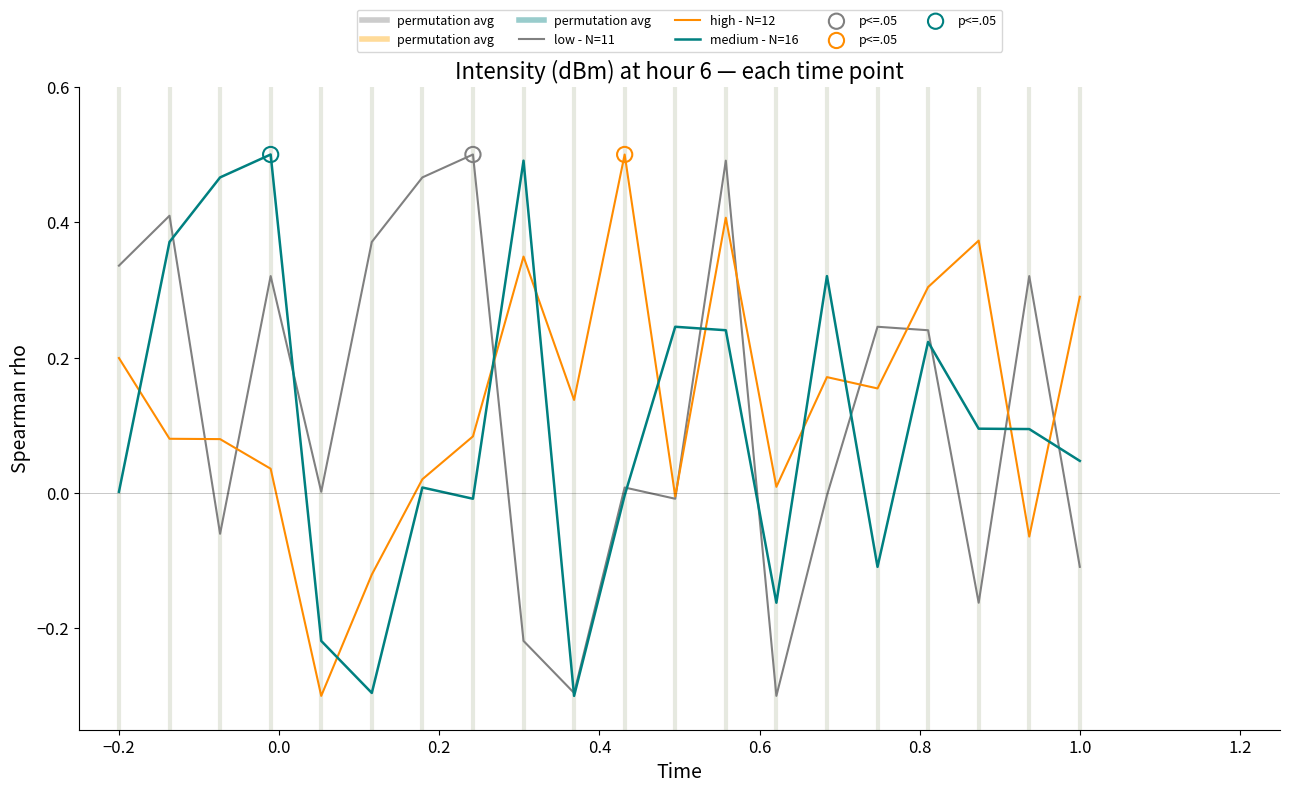

Does the chart have visible grid lines?

No